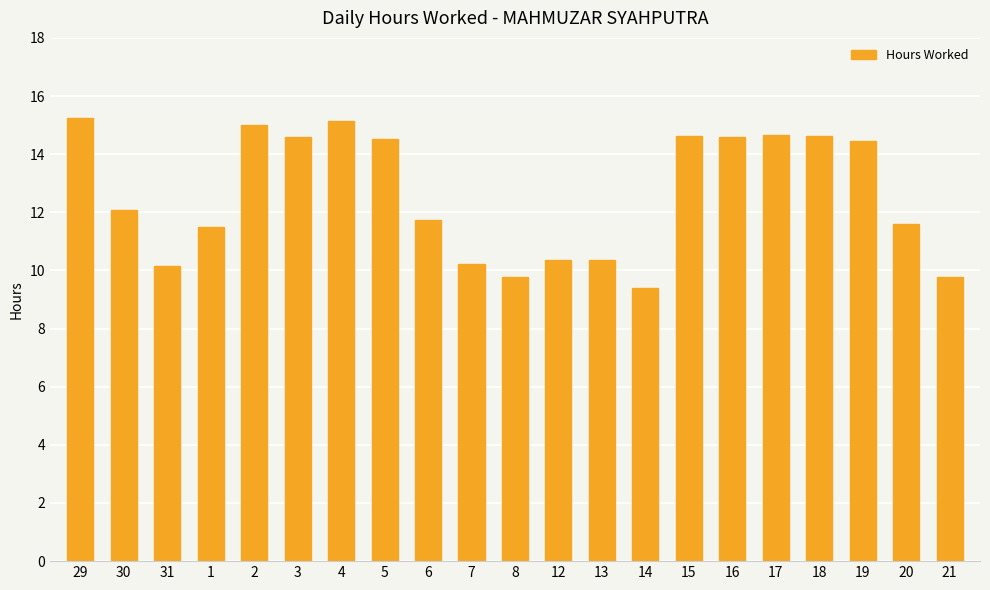

What is the value of the 21st bar from the left?

9.8